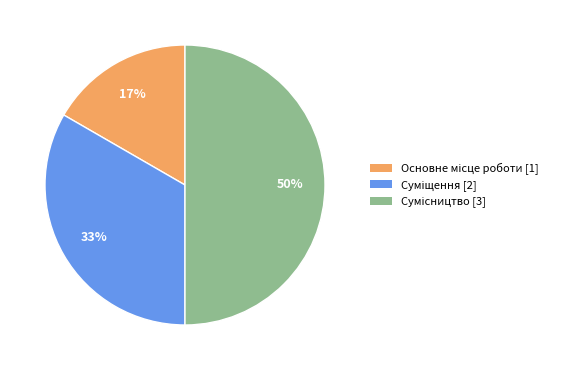

To the nearest percent, what is the difference between the largest and smallest slice percentages?

33%